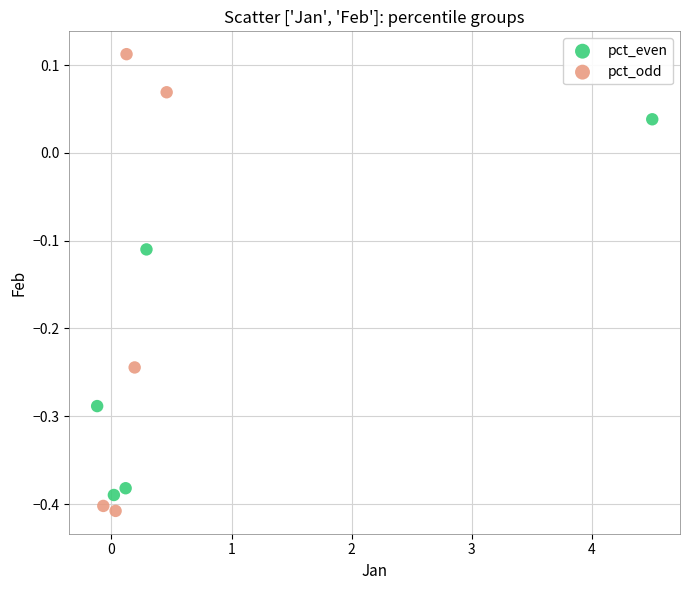

Which series has the largest Y range (max minus min)?

pct_odd